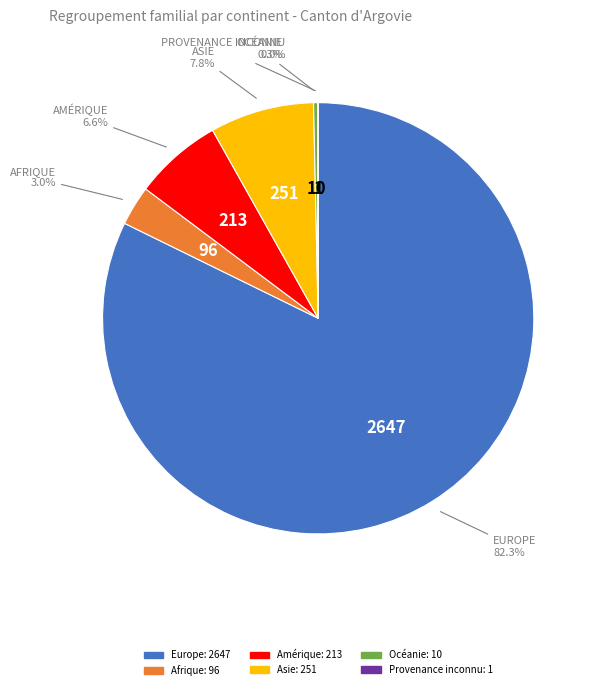

The Asie slice represents 1% of the pie. True or false?

False